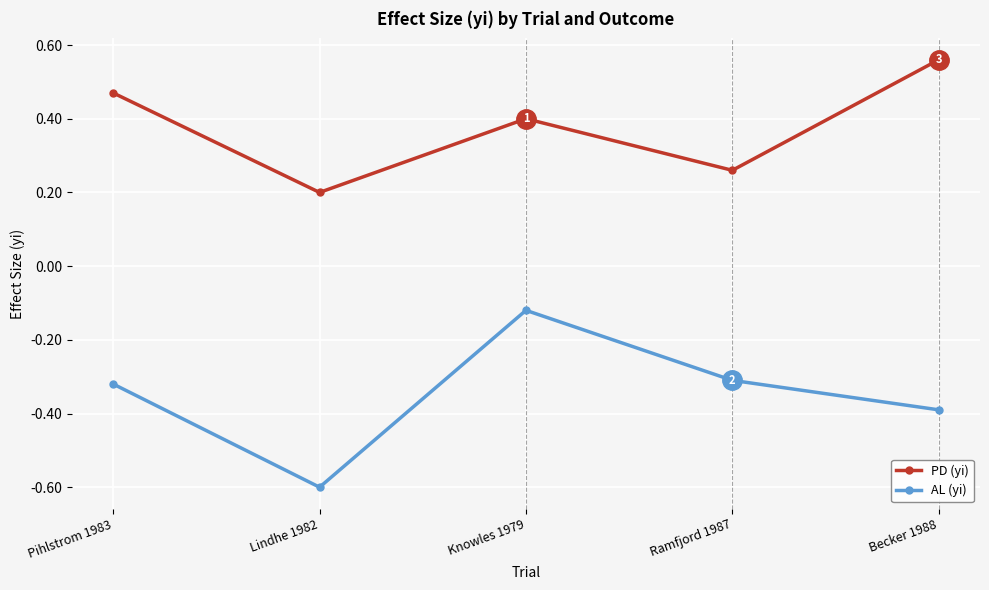

The PD (yi) series shows 0.3 at Lindhe 1982. True or false?

False